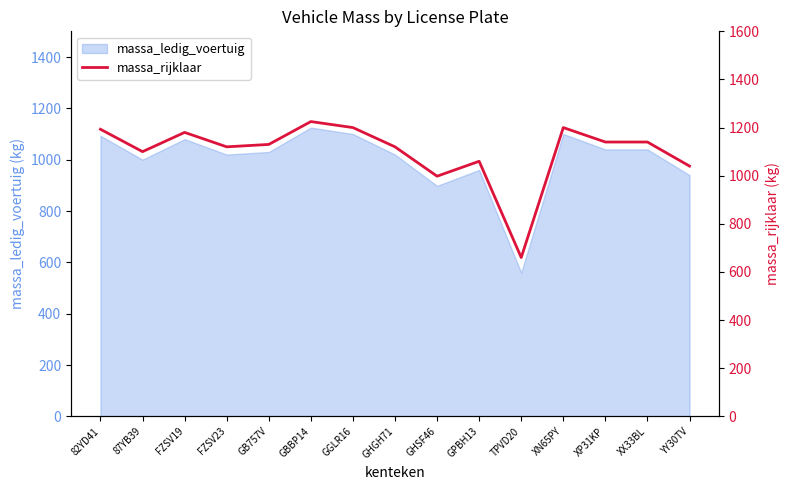

What is the label of the 10th point from the left?

GPBH13